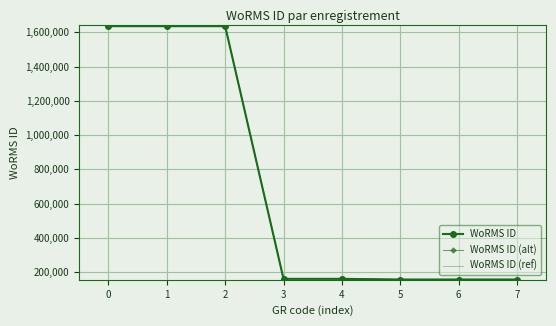

List the series in order of their overall mean, lowest first.

WoRMS ID (ref), WoRMS ID (alt), WoRMS ID